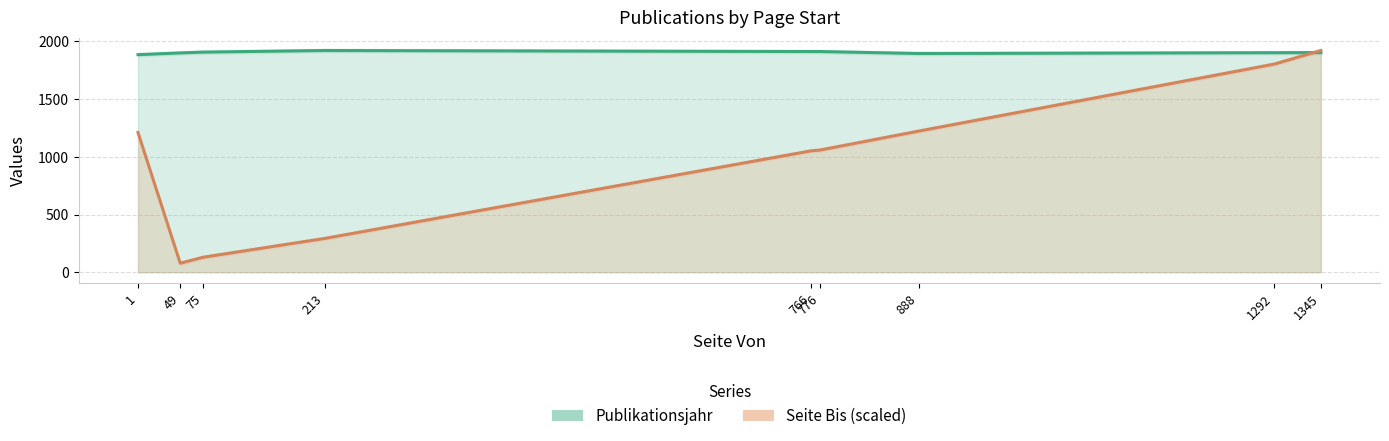

Which series has the widest spread of values?

Seite Bis line